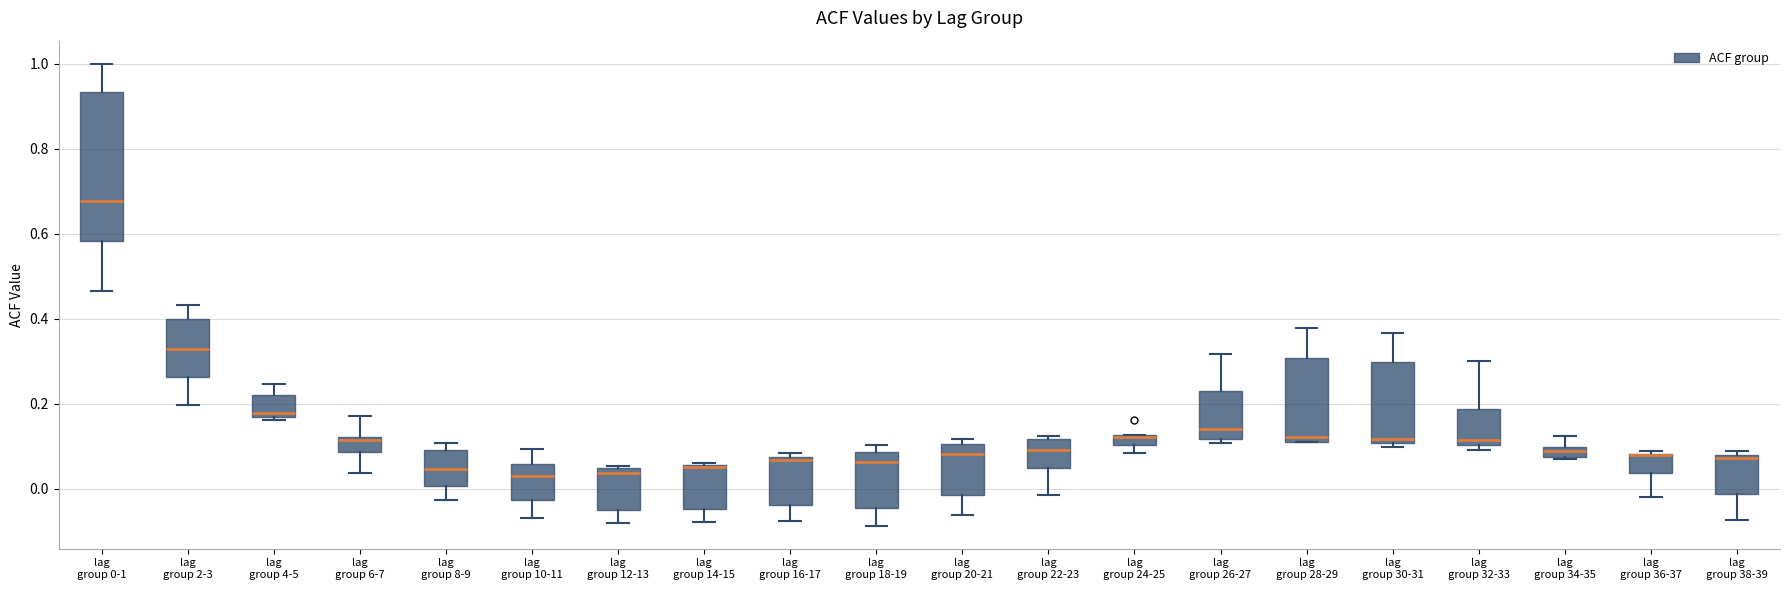

Where does the lower whisker of the box for lag group 2-3 end on the y-axis? The values are not printed on the chart, so give them approximately, as read against the axis.

0.20